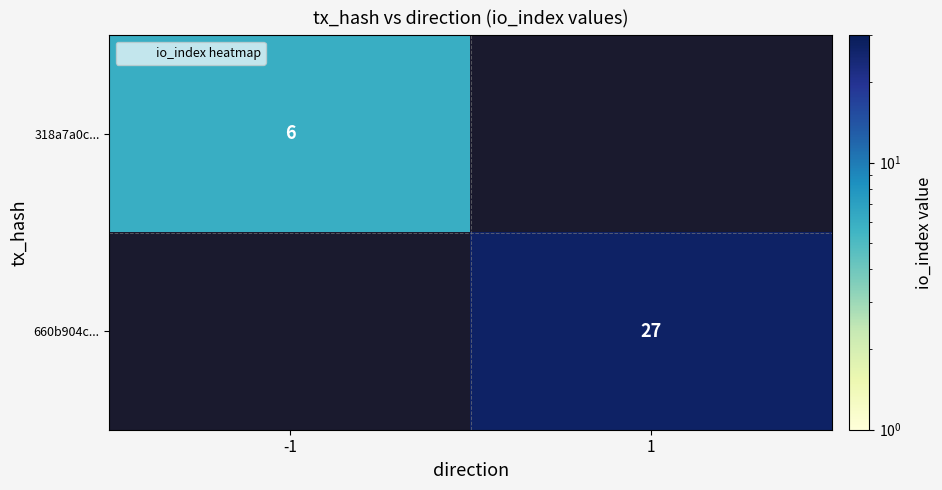

Which category has the lowest value in the 660b904c... series?

-1